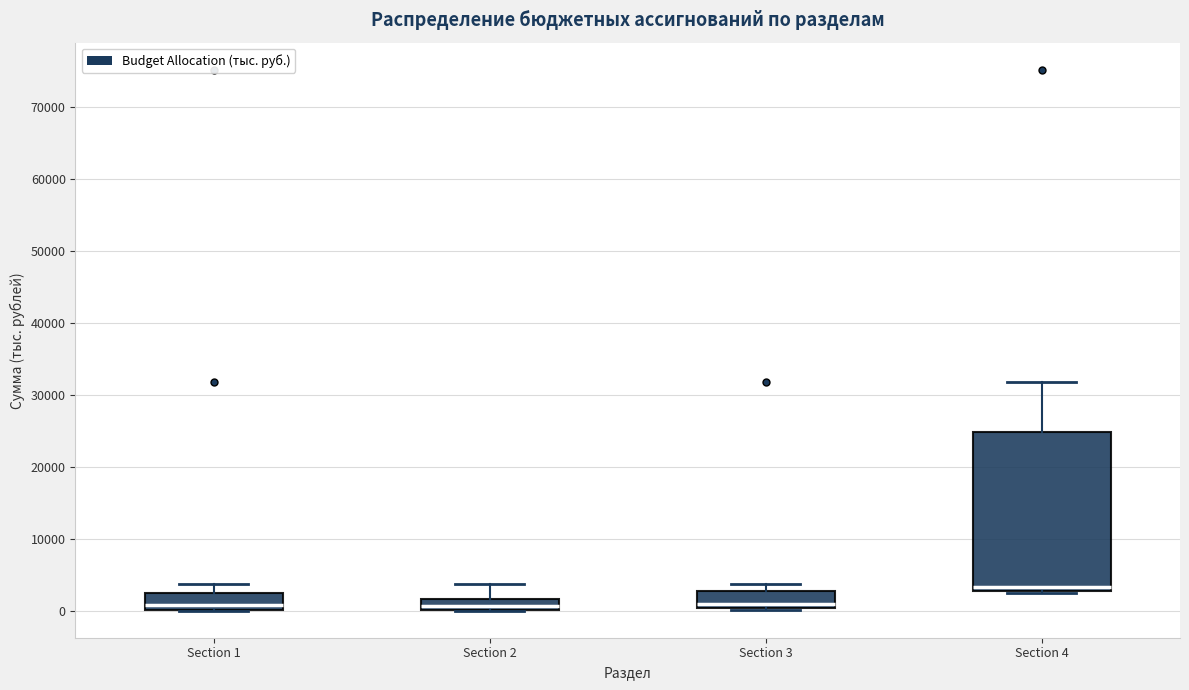

Reading left to right, read every box against the y-axis: the position of its median line, the range the box covers, and the ends of its whiskers. The values are not printed on the chart, so give them approximately, as read against the axis.

Section 1: median 1000, box 0 to 3000, whiskers 0 to 4000
Section 2: median 1000, box 0 to 2000, whiskers 0 to 4000
Section 3: median 1000, box 0 to 3000, whiskers 0 to 4000
Section 4: median 3000 (just above the box's lower edge), box 3000 to 25000, whiskers 3000 to 32000